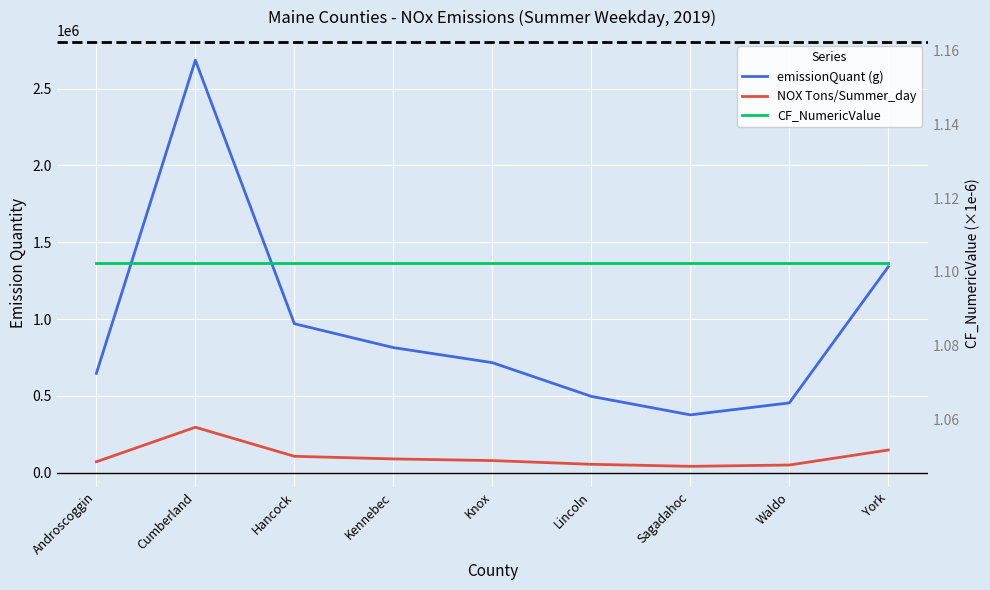

Rank the series by their maximum value, from lowest to highest.

CF_NumericValue, NOX Tons/Summer_day, emissionQuant (g)